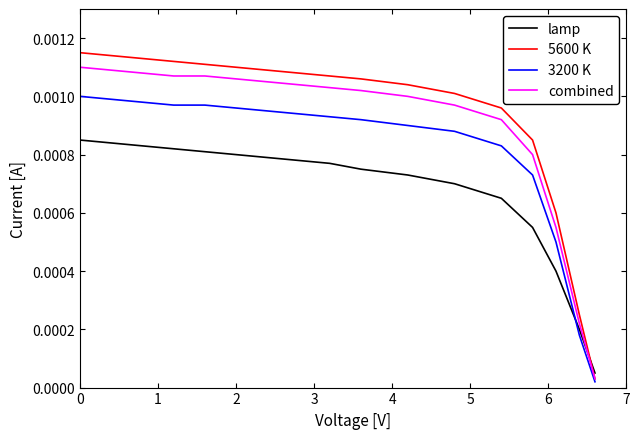

After their last crossing, which series has the higher values: 5600 K or lamp?

lamp